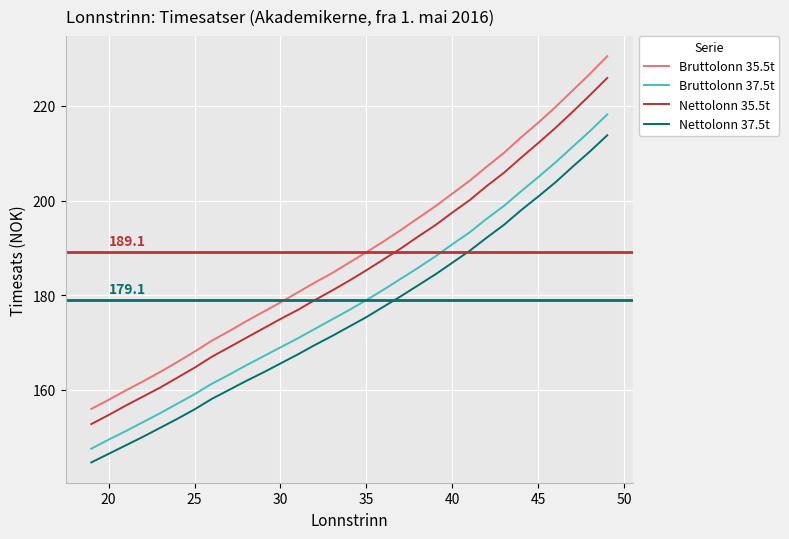

Which series has the largest total across all categories?

Bruttolonn 35.5t